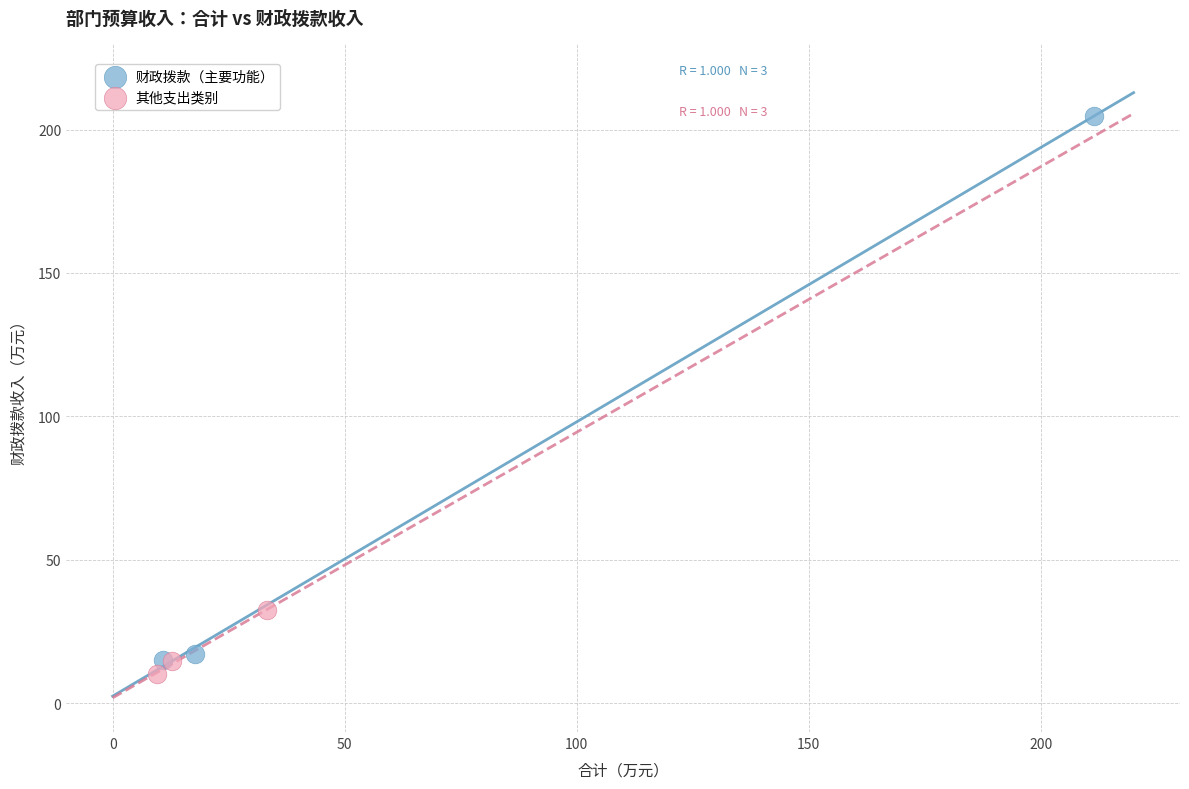

Which series has the widest spread of Y values?

财政拨款（主要功能）